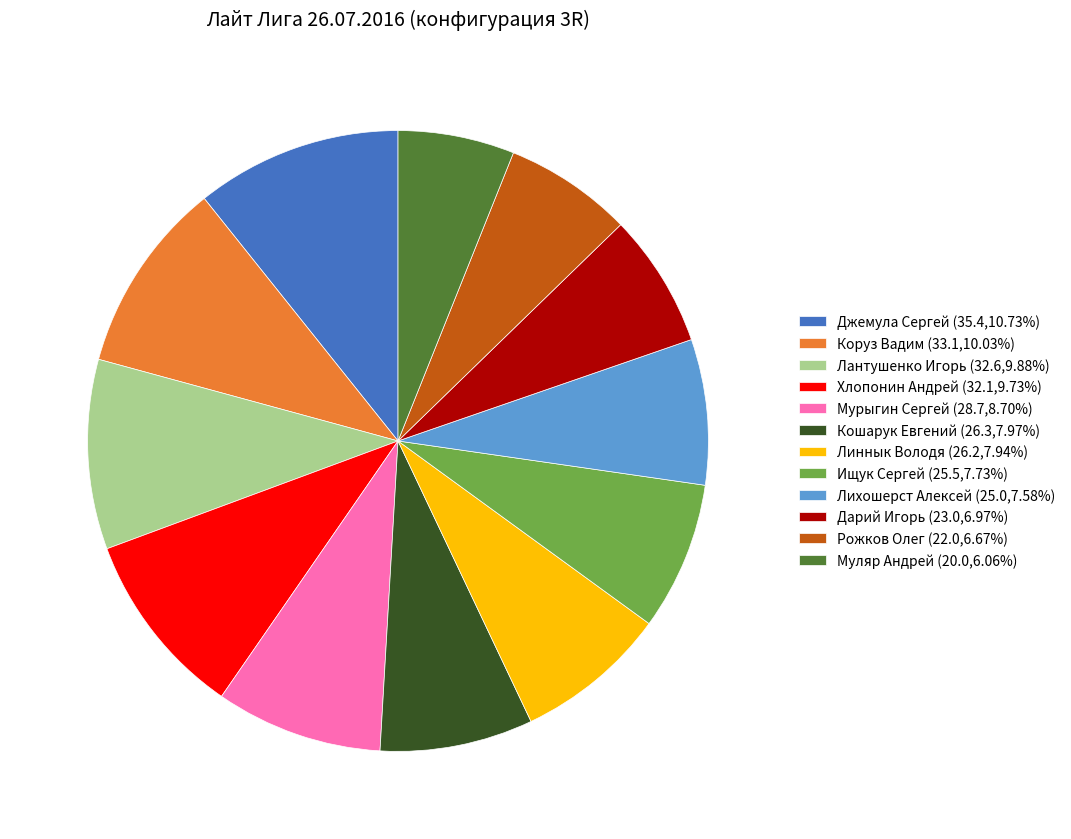

What is the ratio of the value at Джемула Сергей to the value at Линнык Володя?

1.4